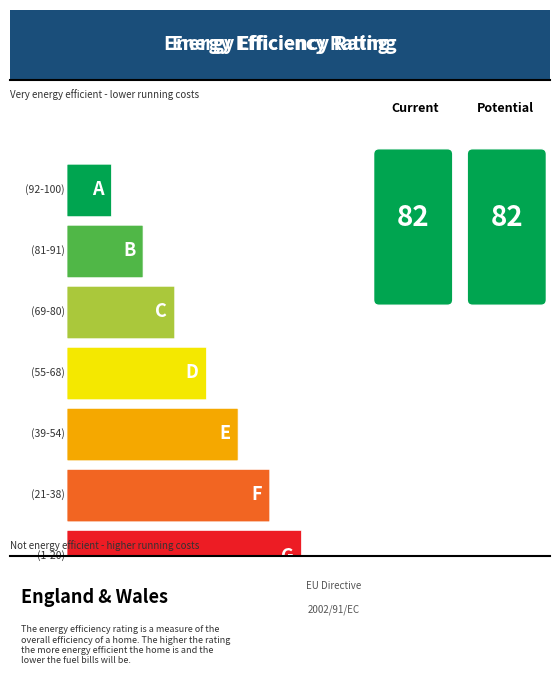

The value at (39-54) is 50. True or false?

False